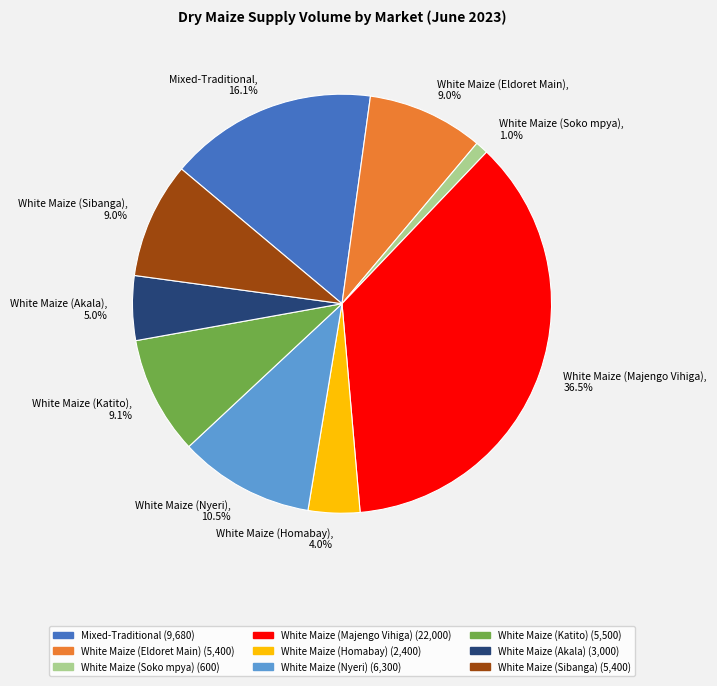

What is the ratio of the value at White Maize (Akala) to the value at White Maize (Sibanga)?

0.6